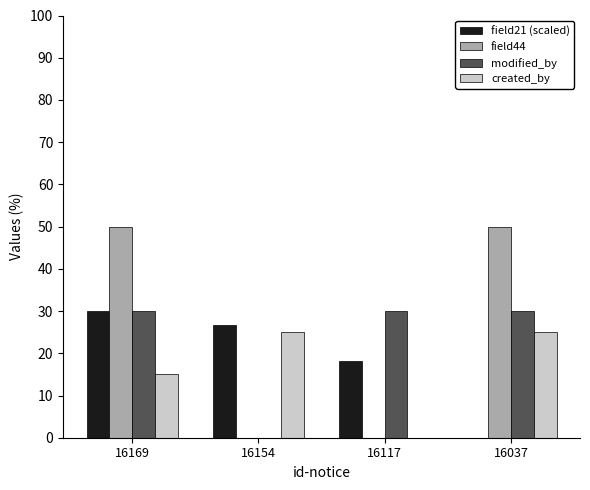

What is the sum of the modified_by values at 16037 and 16154?

30.0